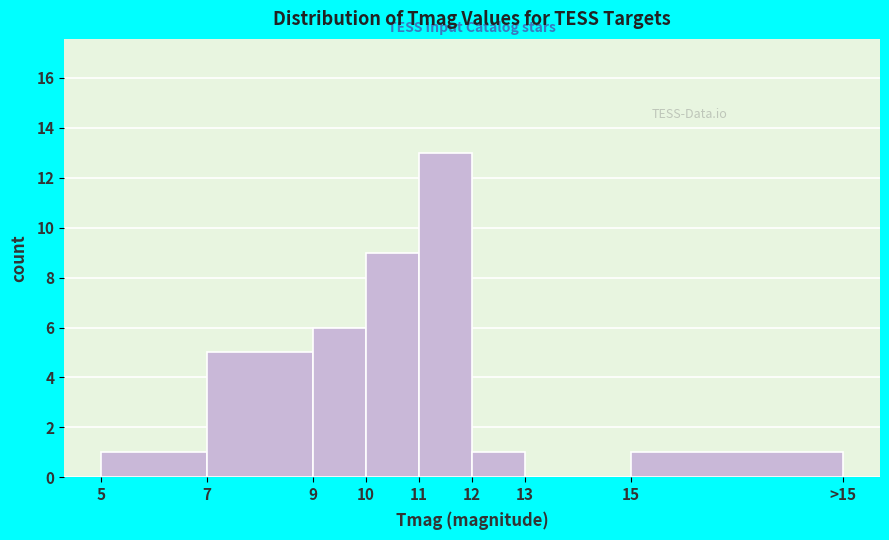

Reading left to right, extract all data points from this chart.

5=1	7=5	9=6	10=9	11=13	12=1	13=0	15=1